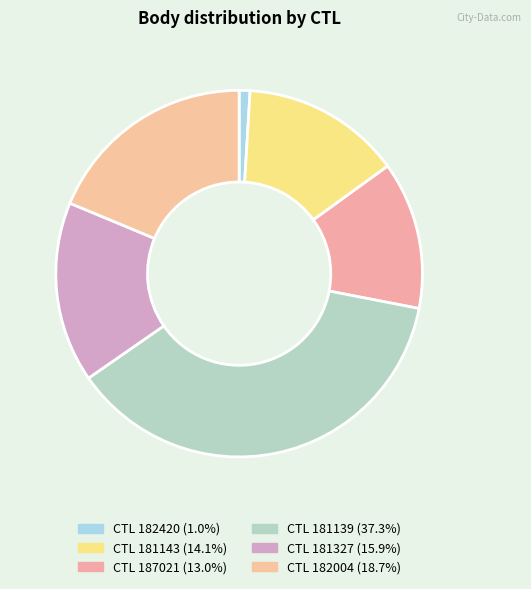

Which slice is the smallest?

182420